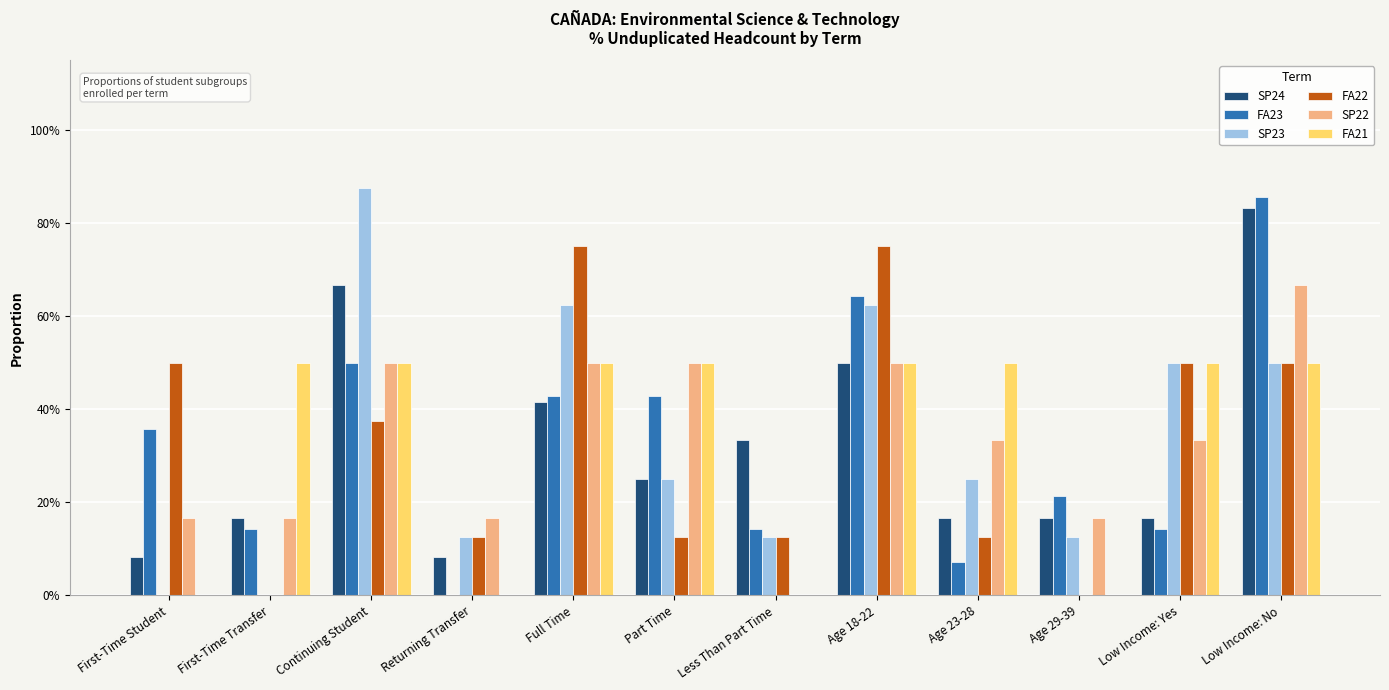

Which label corresponds to the smallest value in the chart?

Returning Transfer